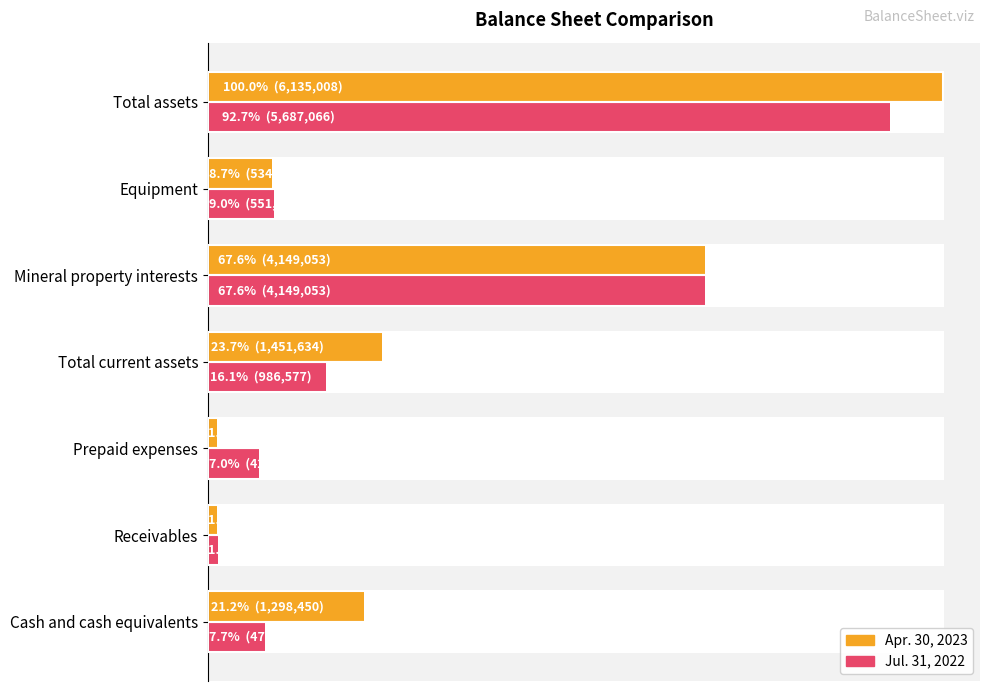

What is the maximum value shown in the chart?

6135008